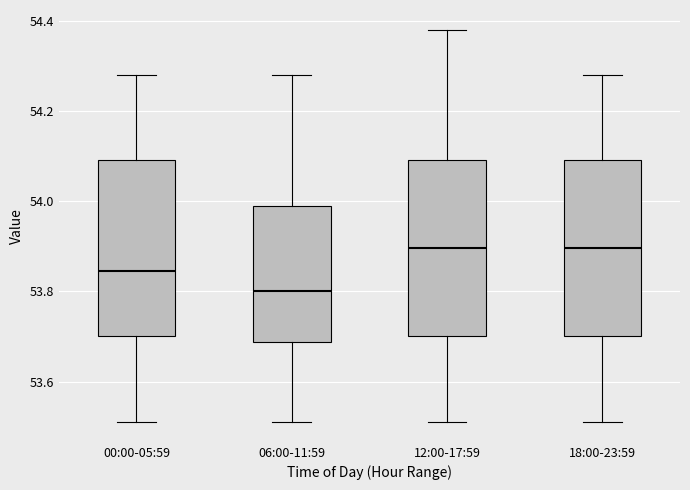

Where is the lower edge of the box for 00:00-05:59 on the y-axis? The values are not printed on the chart, so give them approximately, as read against the axis.

53.70